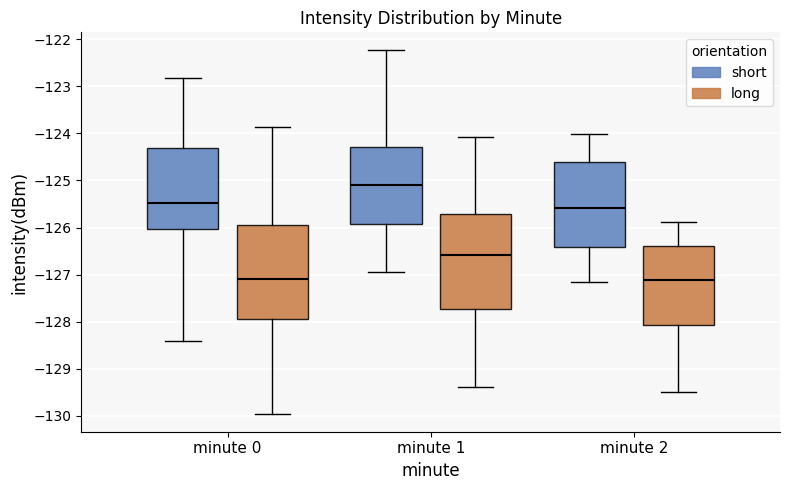

Reading left to right, transcribe this box plot: for each box, give where its median line is, the range the box spans, and where its two whiskers end, as read against the y-axis. The values are not printed on the chart, so give them approximately, as read against the axis.

minute 0 (short): median -125.5, box -126.0 to -124.3, whiskers -128.4 to -122.8
minute 0 (long): median -127.1, box -127.9 to -125.9, whiskers -129.9 to -123.9
minute 1 (short): median -125.1, box -125.9 to -124.3, whiskers -127.0 to -122.2
minute 1 (long): median -126.6, box -127.7 to -125.7, whiskers -129.4 to -124.1
minute 2 (short): median -125.6, box -126.4 to -124.6, whiskers -127.2 to -124.0
minute 2 (long): median -127.1, box -128.1 to -126.4, whiskers -129.5 to -125.9